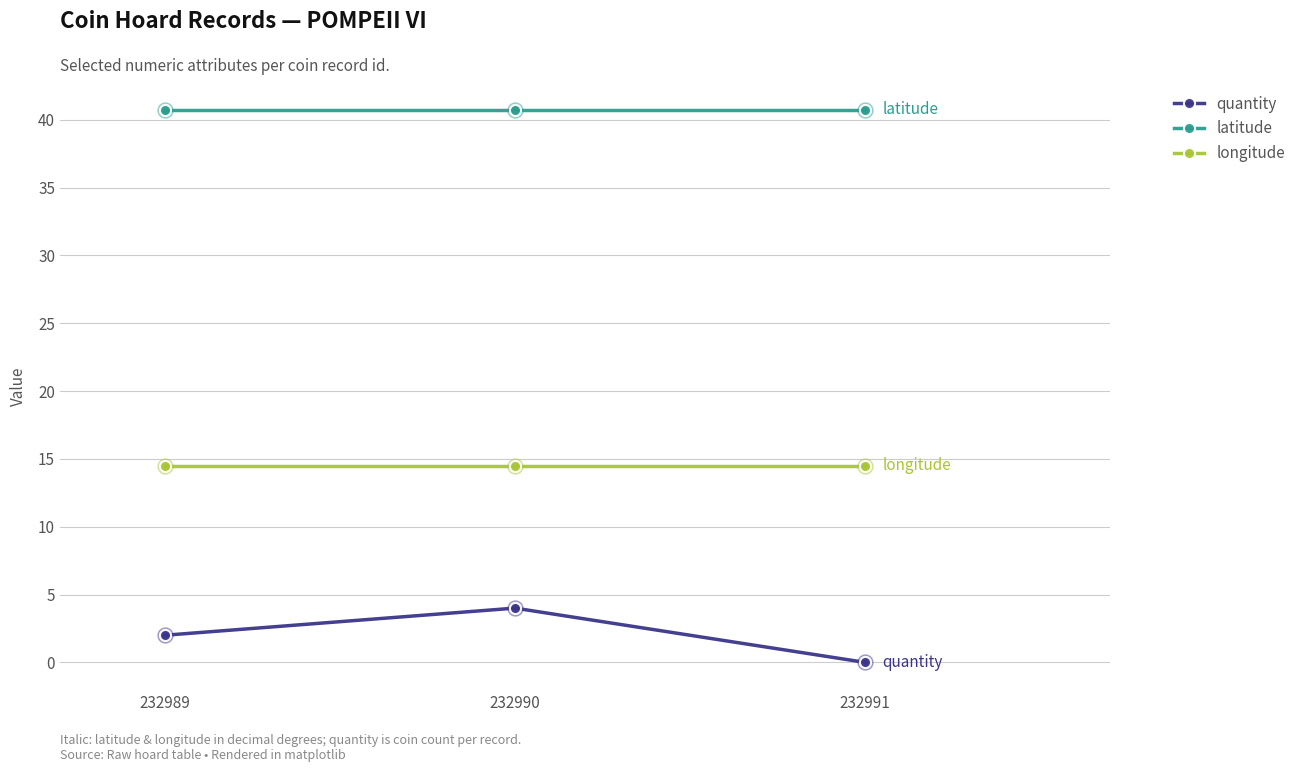

What is the difference between the highest and lowest values at 232990?

36.8